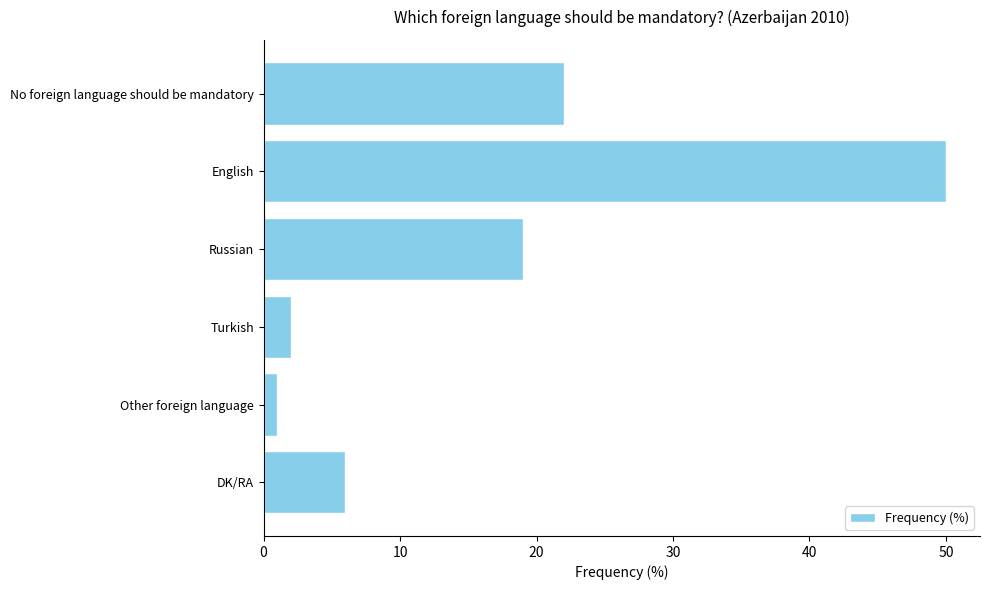

The chart shows a value of 5 at Russian. True or false?

False